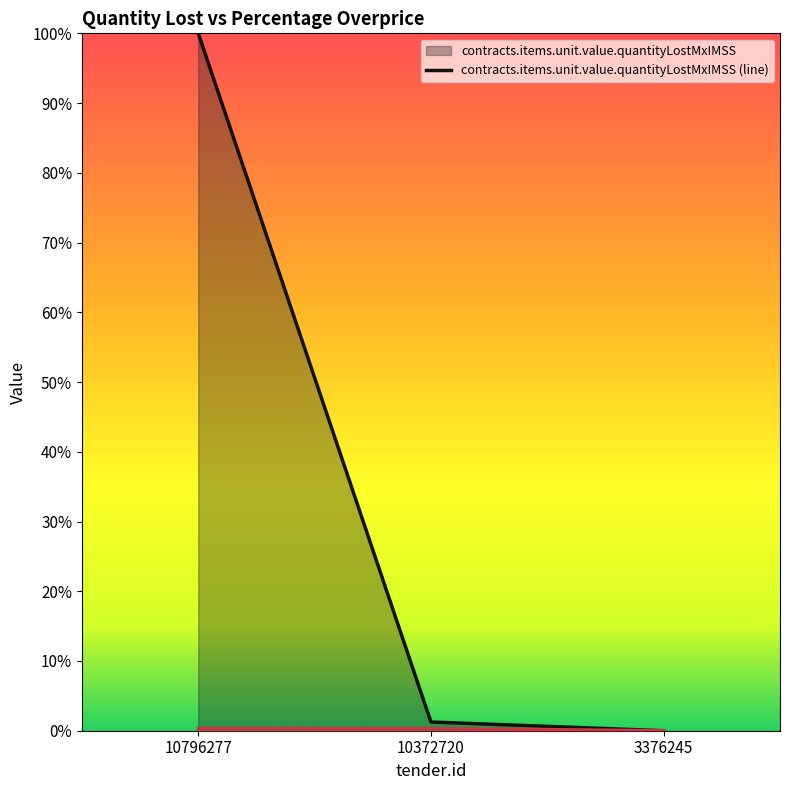

What is the sum of all contracts.items.unit.value.quantityLostMxIMSS values?

1.0